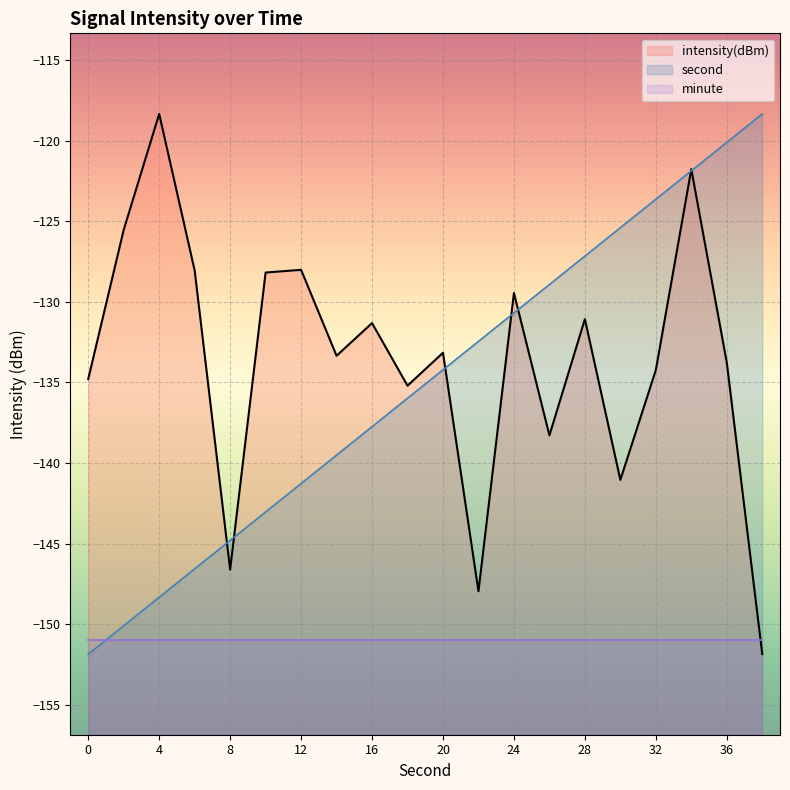

True or false: intensity and second cross at least once.

True